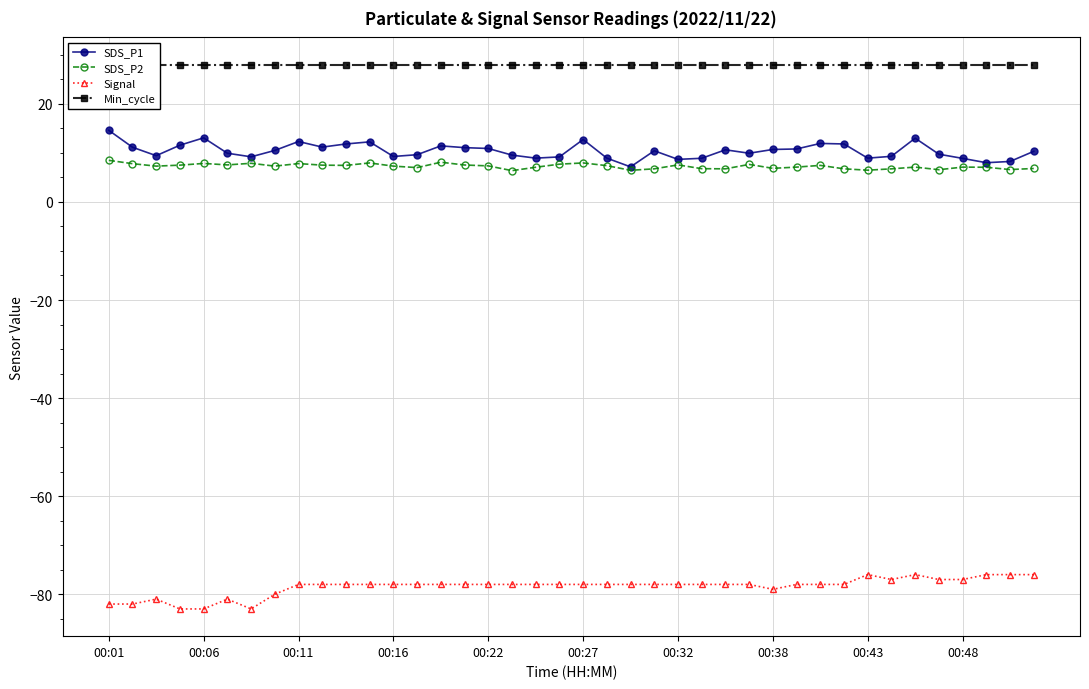

True or false: Signal and SDS_P1 cross at least once.

False